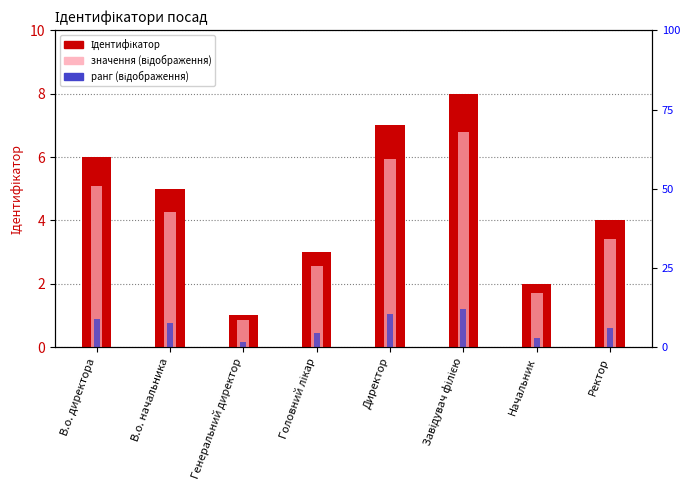

What is the label of the 4th bar from the left?

Головний лікар